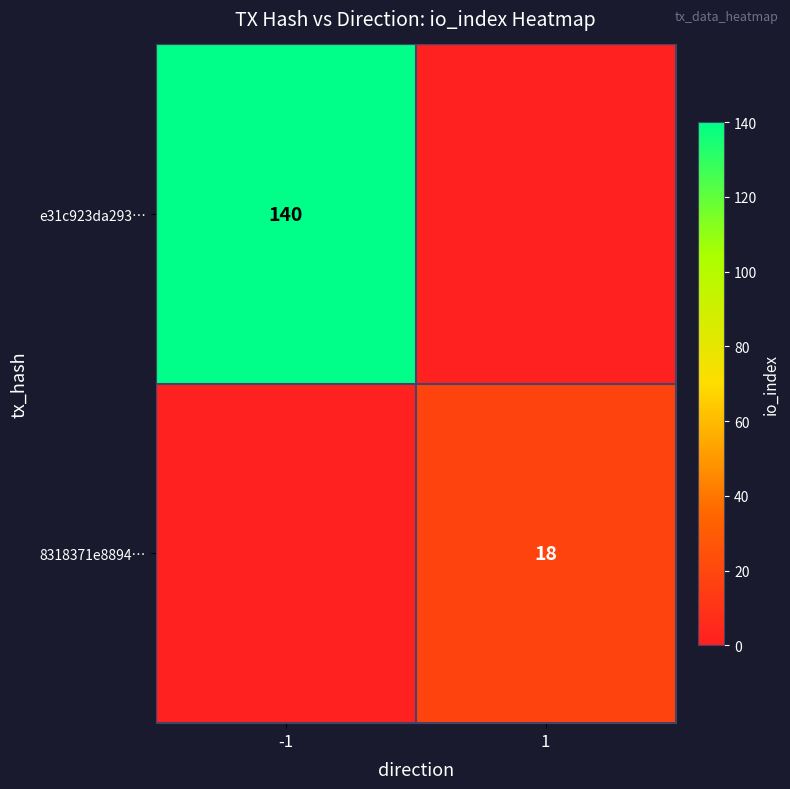

Which label corresponds to the smallest value in the chart?

1